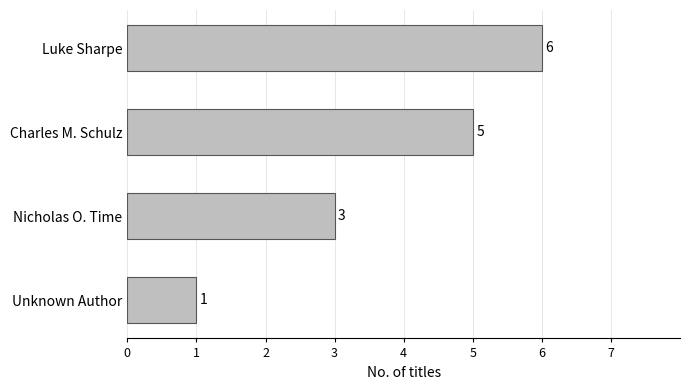

Does the chart contain stacked bars?

No